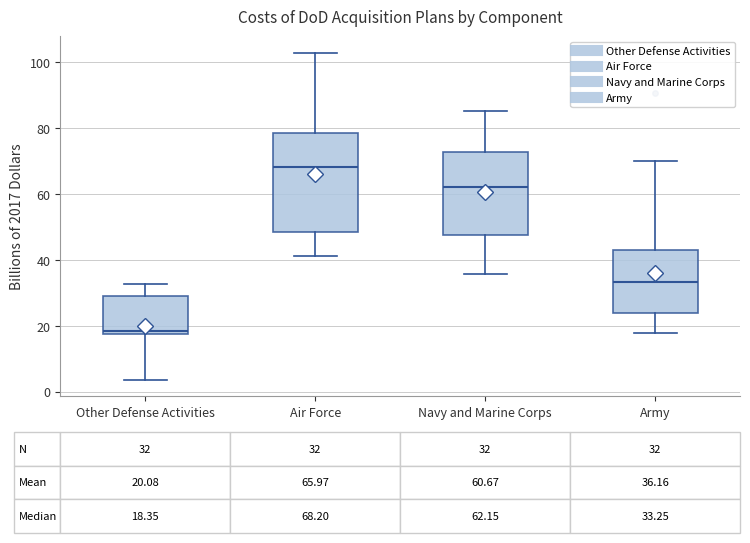

Which box has the lowest median line?

Other Defense Activities